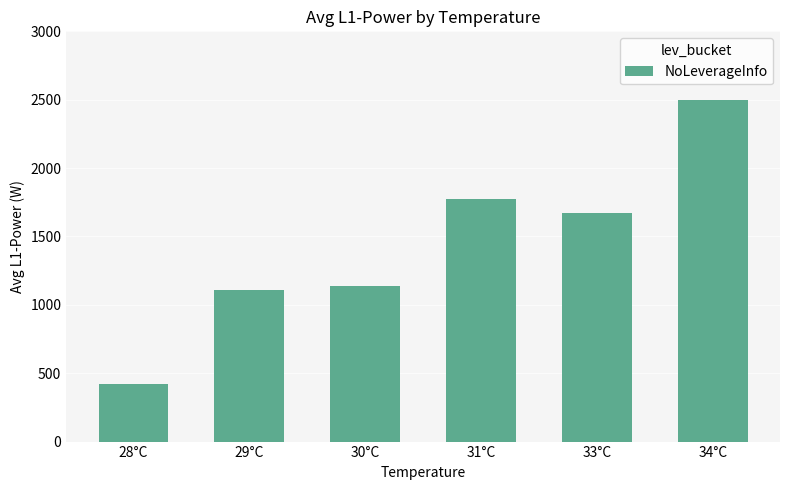

How many bars are there in total?

6